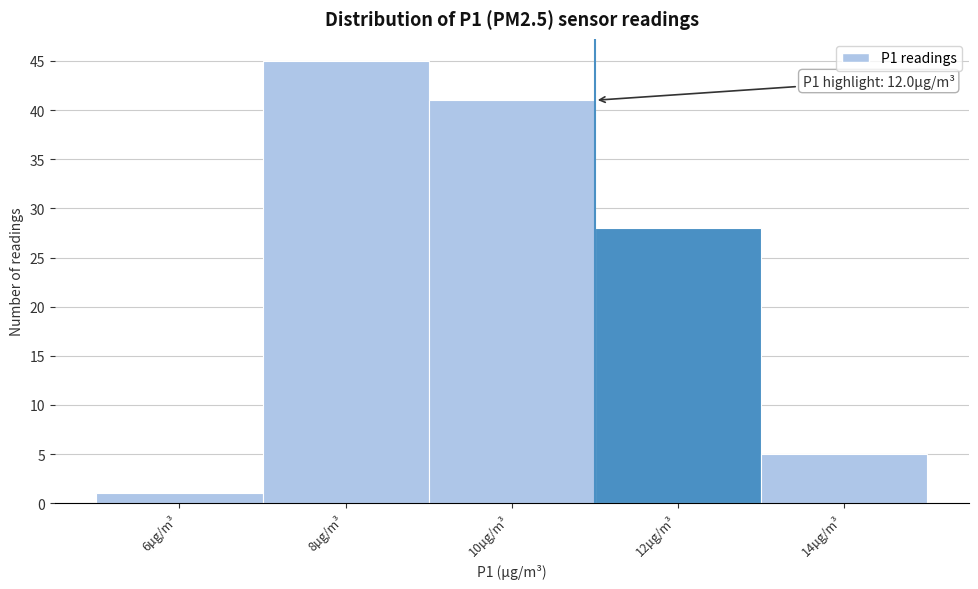

Reading left to right, what are all the values shown in this chart?

1	45	41	28	5